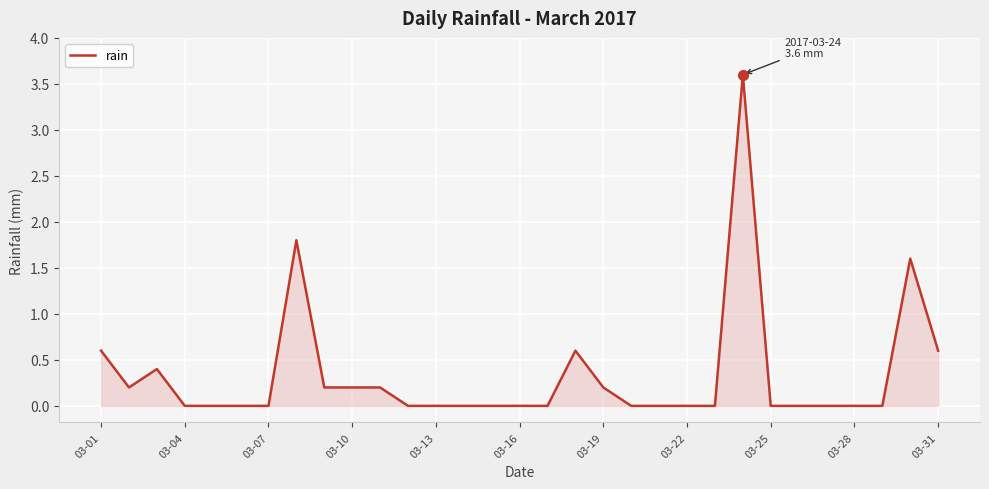

What is the greatest value displayed?

3.6